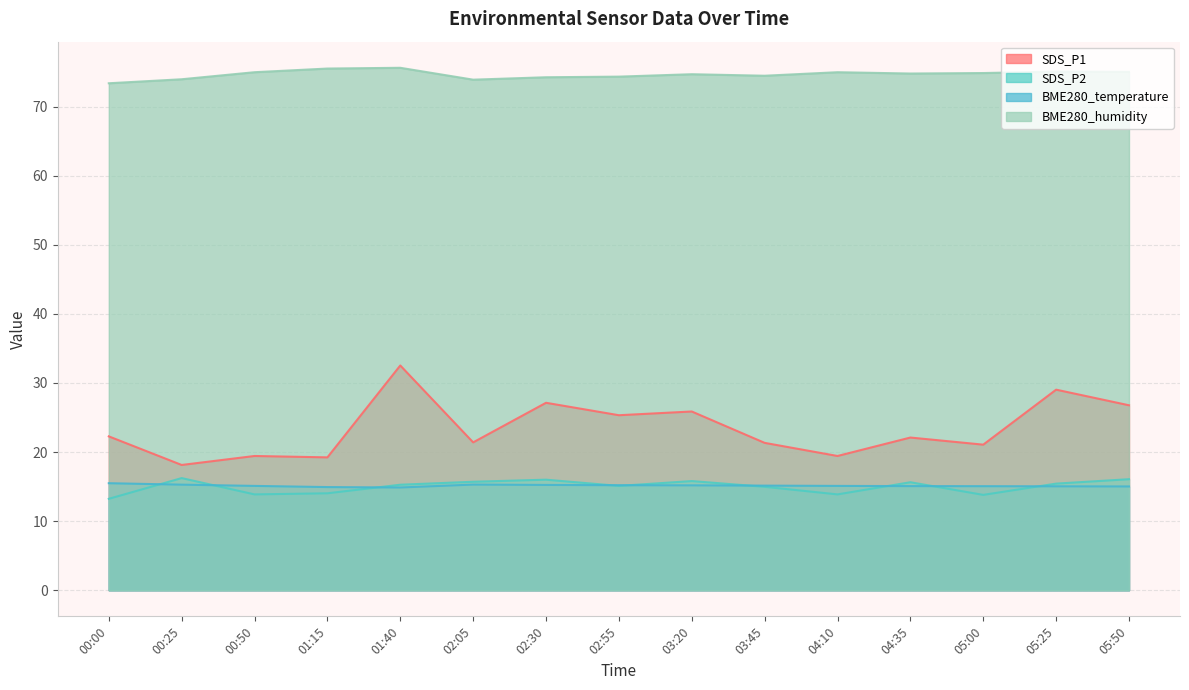

Is it true that SDS_P2 equals 7.1 at 04:35?

False